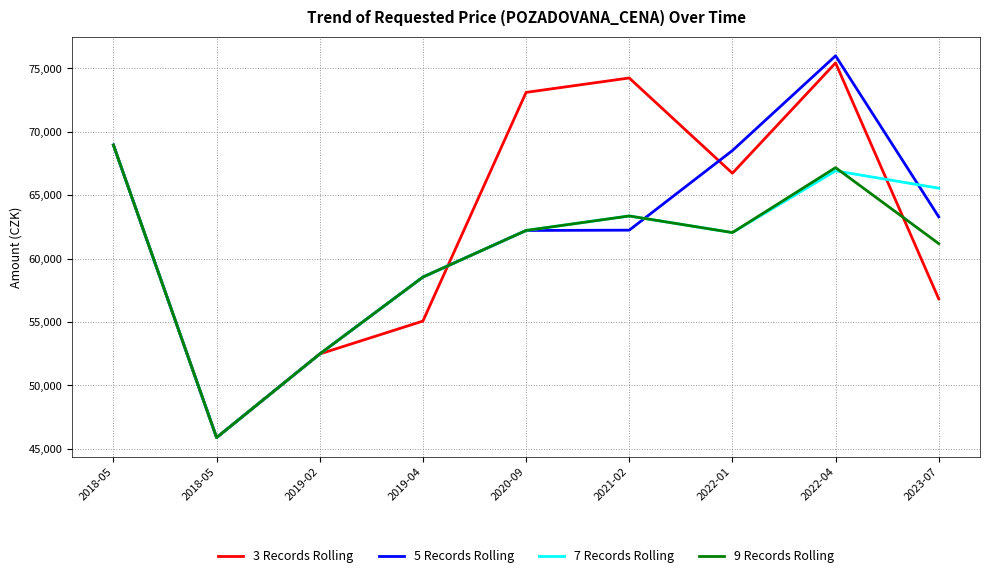

Rank the categories by 5 Records Rolling value from lowest to highest.

2018-05, 2019-02, 2019-04, 2020-09, 2021-02, 2023-07, 2022-01, 2018-05, 2022-04